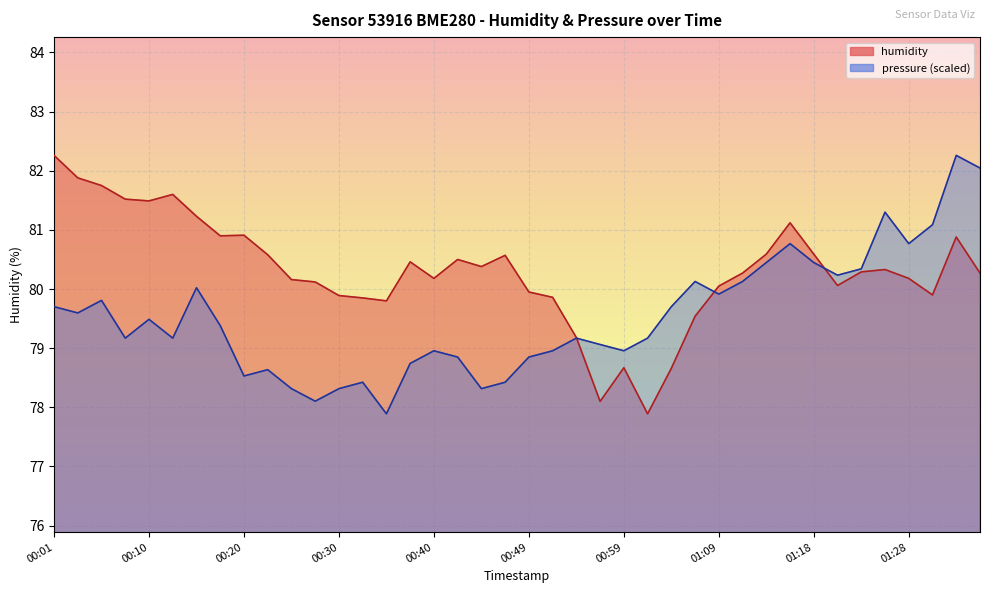

In humidity, how many points are higher than both neighbors (excluding endpoints)?

9